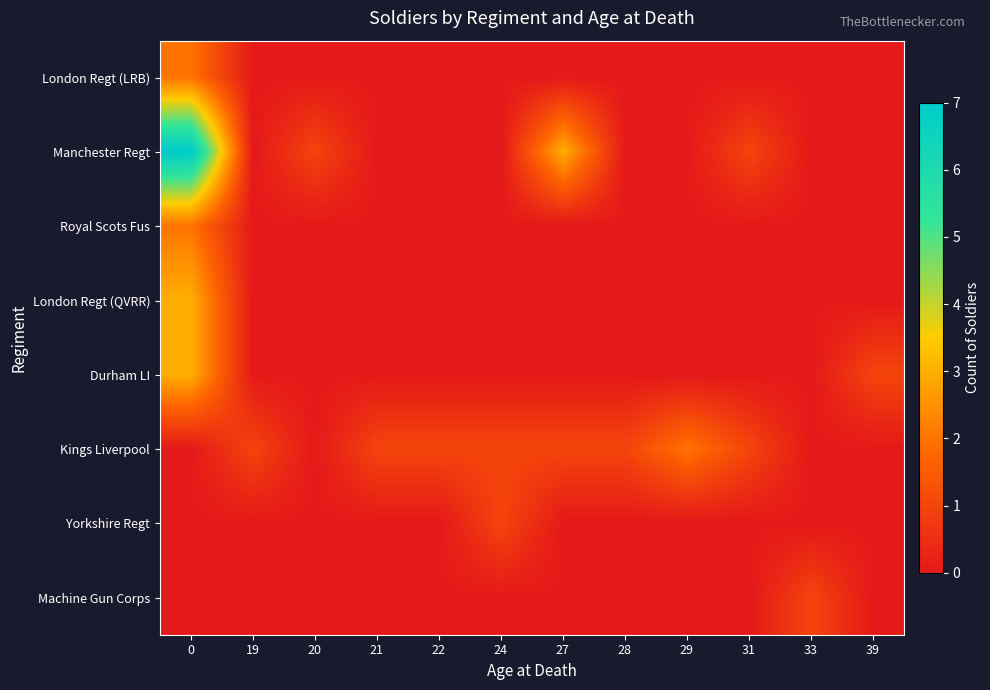

At which category does the chart reach its minimum across all series?

19